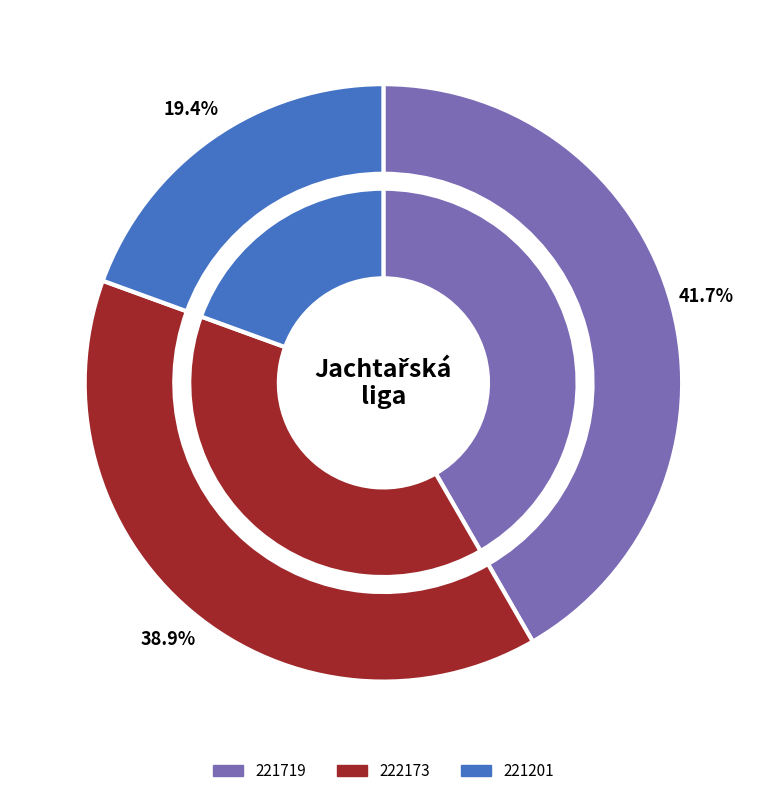

Rank the categories by value from highest to lowest.

221719, 222173, 221201